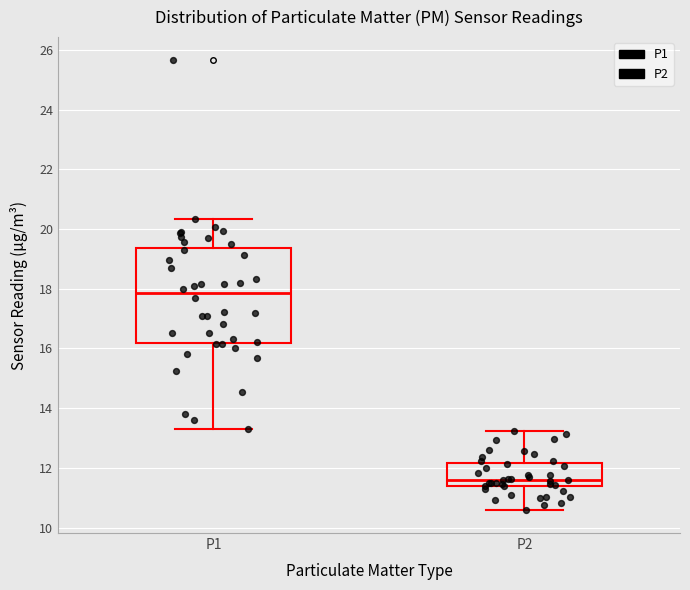

Comparing the boxes themselves (not the whiskers), which one is the tallest?

P1